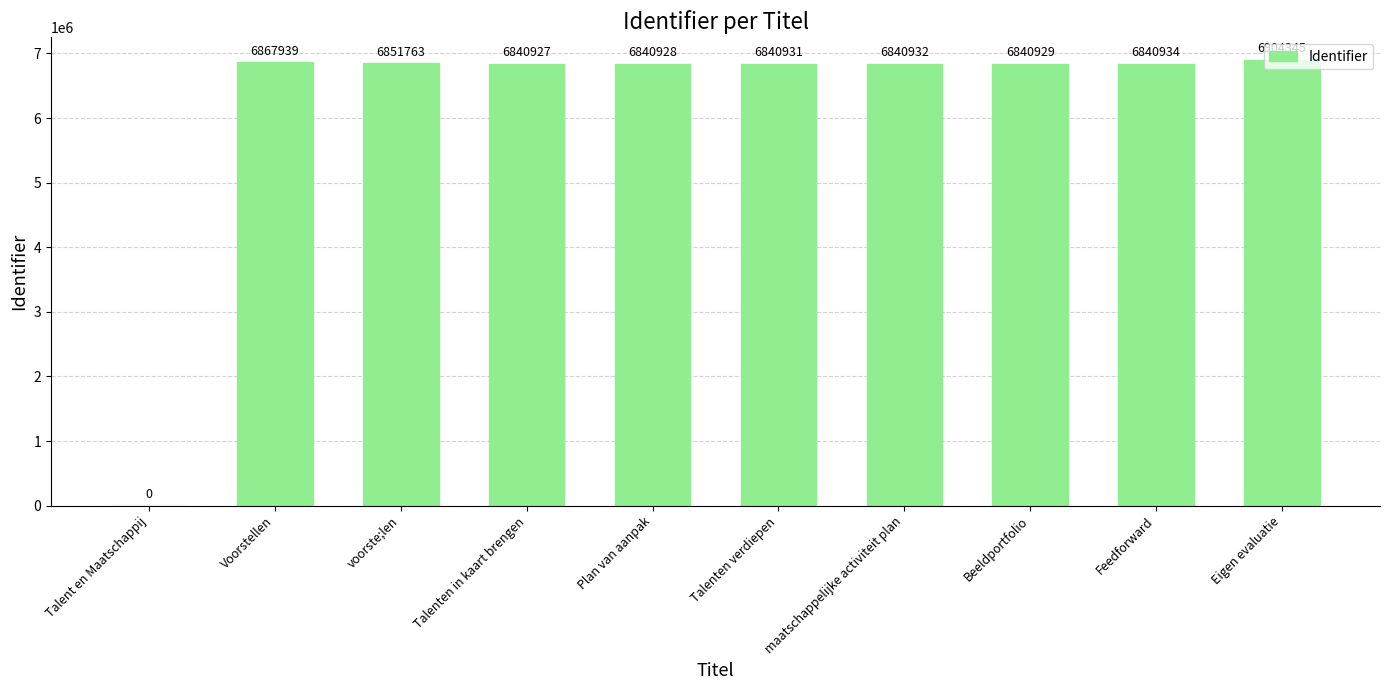

Which label corresponds to the largest value in the chart?

Eigen evaluatie